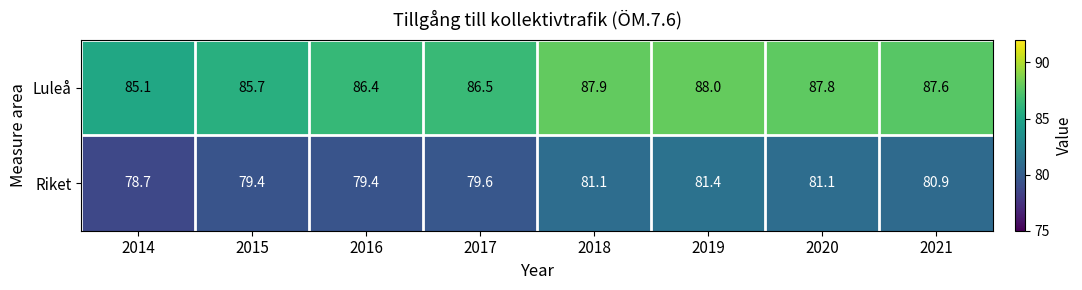

What is the sum of all Riket values?

641.6